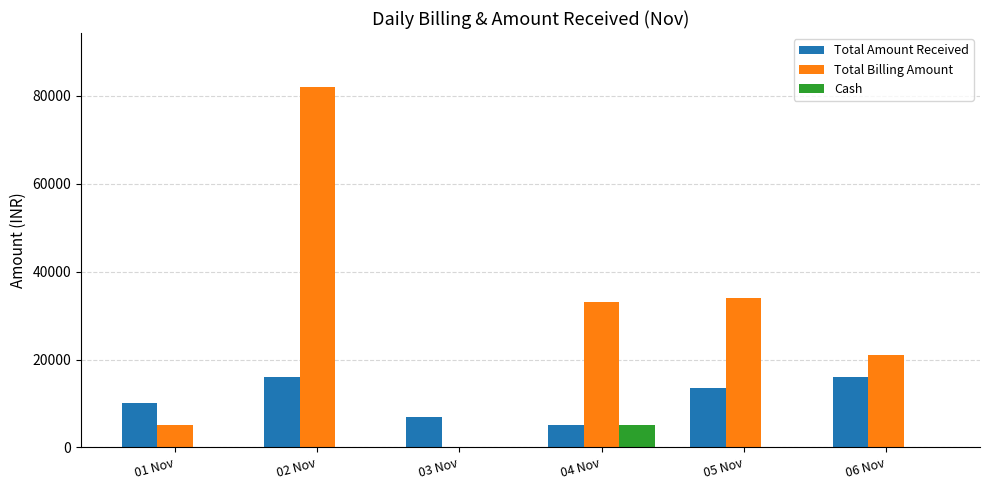

Is the value of Total Billing Amount at 04 Nov greater than the value of Total Amount Received at 02 Nov?

Yes